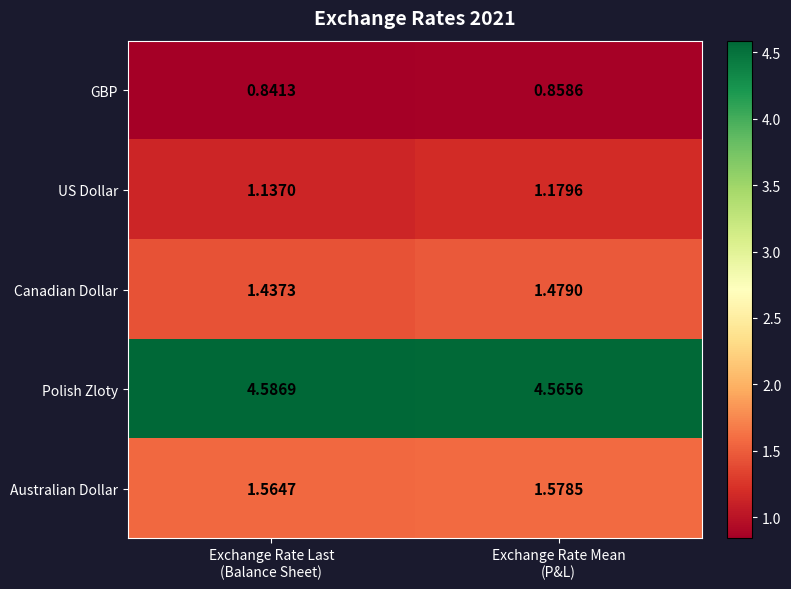

Which series has the largest total across all categories?

Polish Zloty